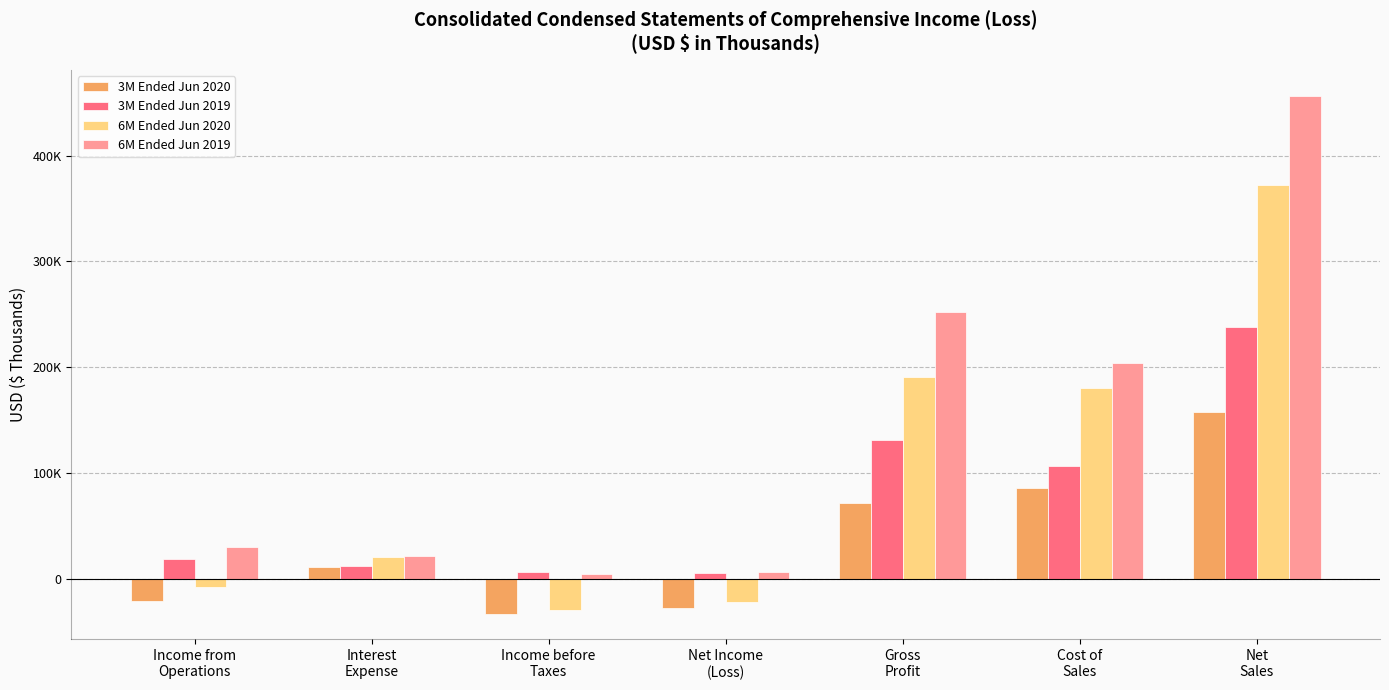

What are all the series names shown in the legend?

3M Ended Jun 2020, 3M Ended Jun 2019, 6M Ended Jun 2020, 6M Ended Jun 2019